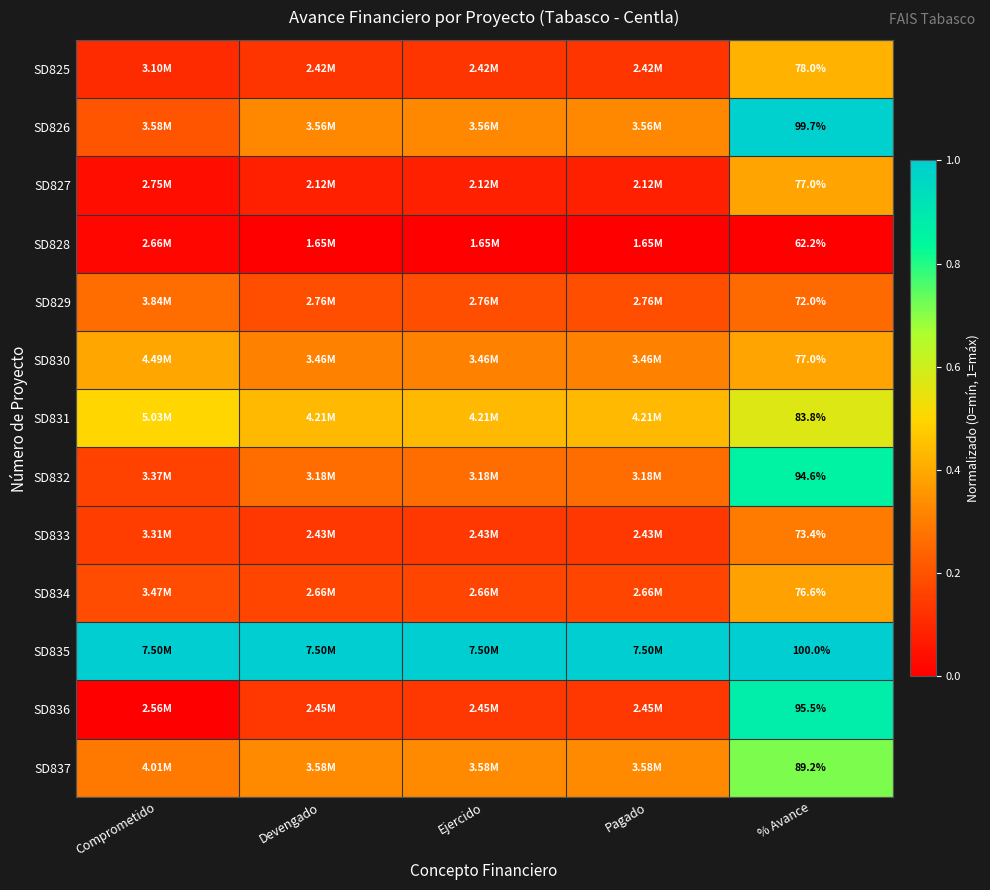

True or false: SD831 has a value of 0.3 at % Avance.

False